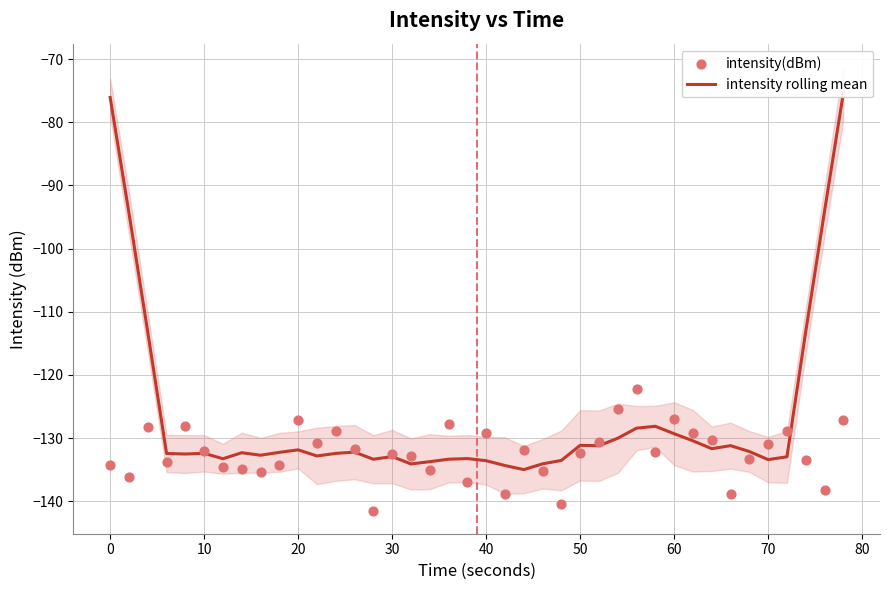

Which series has the largest Y range (max minus min)?

intensity rolling mean